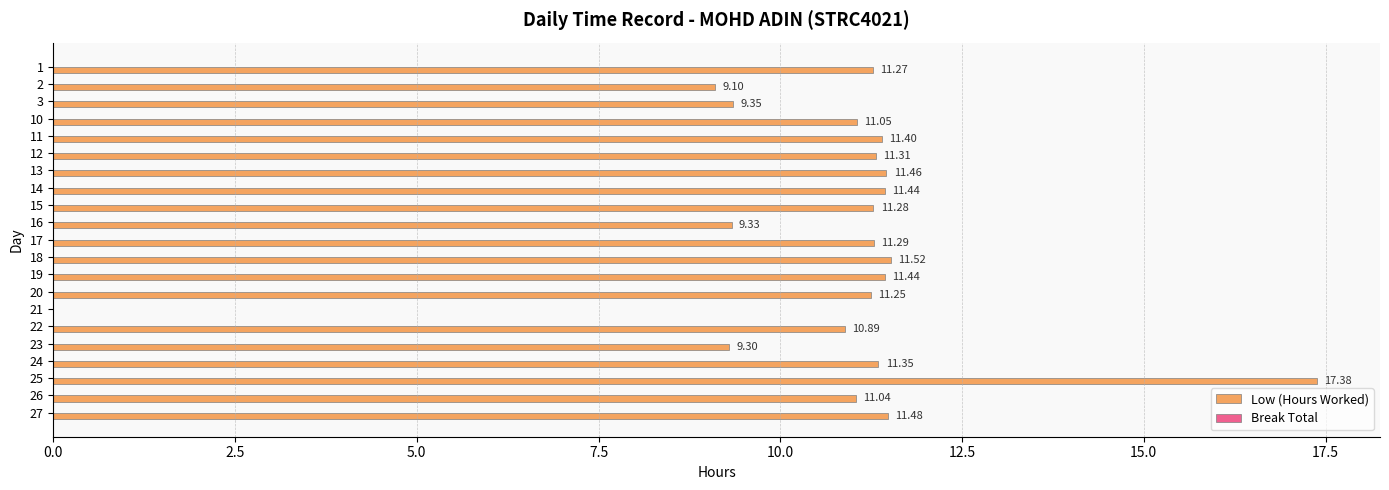

Which has a higher value, 21 or 18?

18